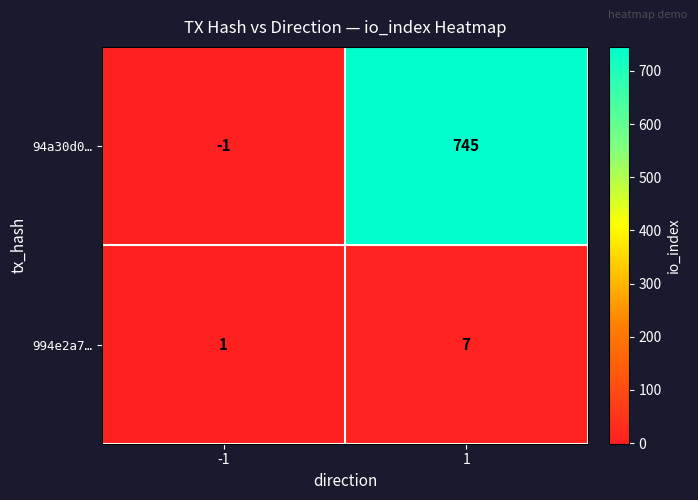

Reading right to left, transcribe all the data shown in this chart.

94a30d0…: 745	-1
994e2a7…: 7	1